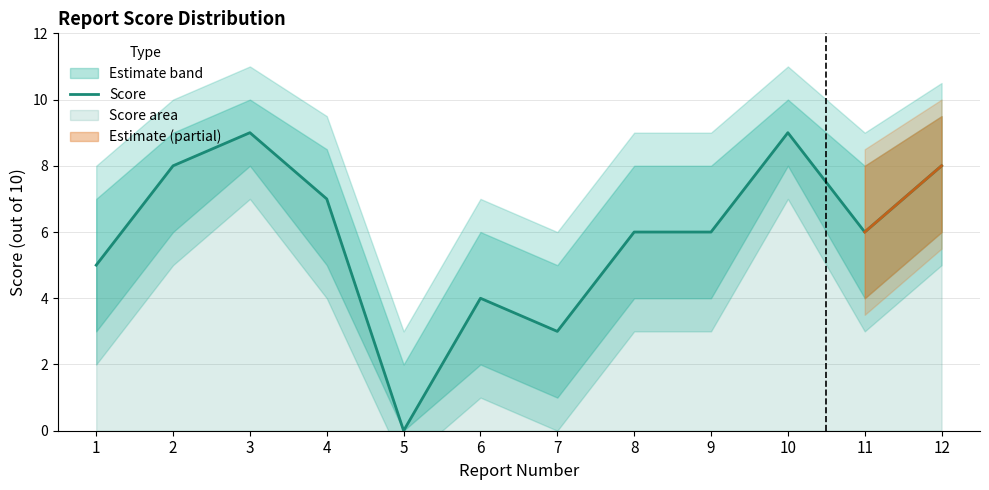

How many points are lower than both their immediate neighbors (excluding endpoints)?

3